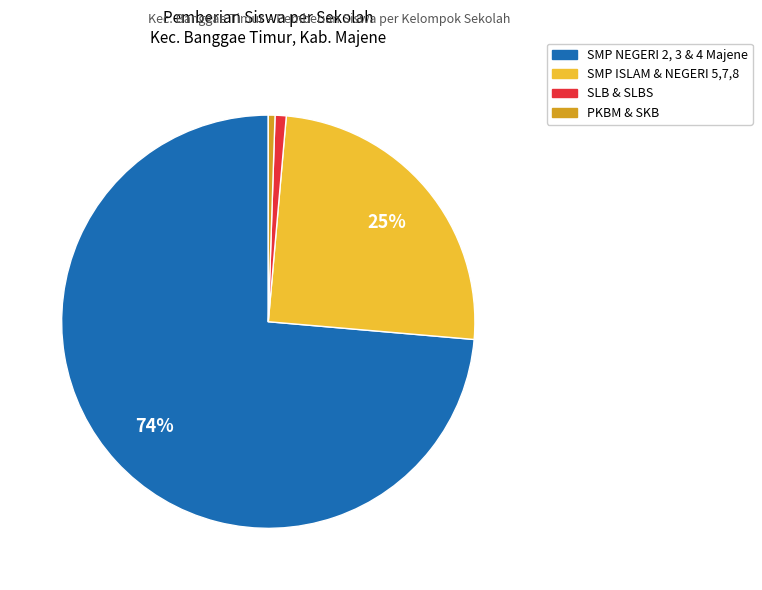

Is there a majority slice in this chart?

Yes